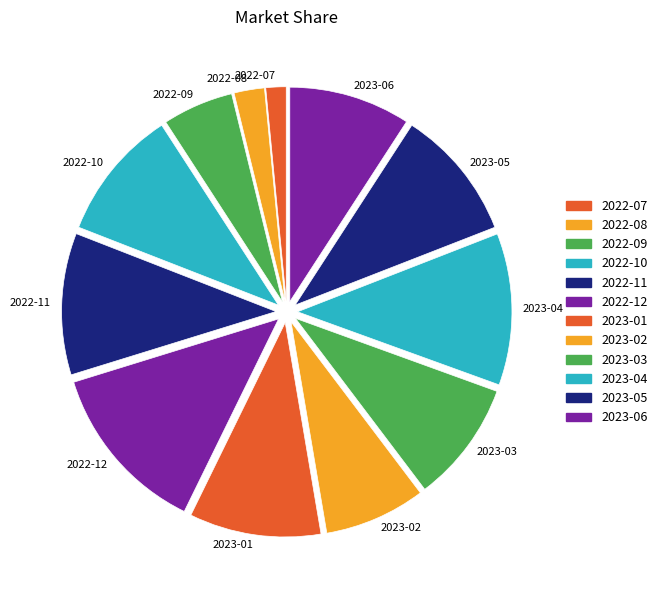

Does 2022-08 represent more than half of the total?

No